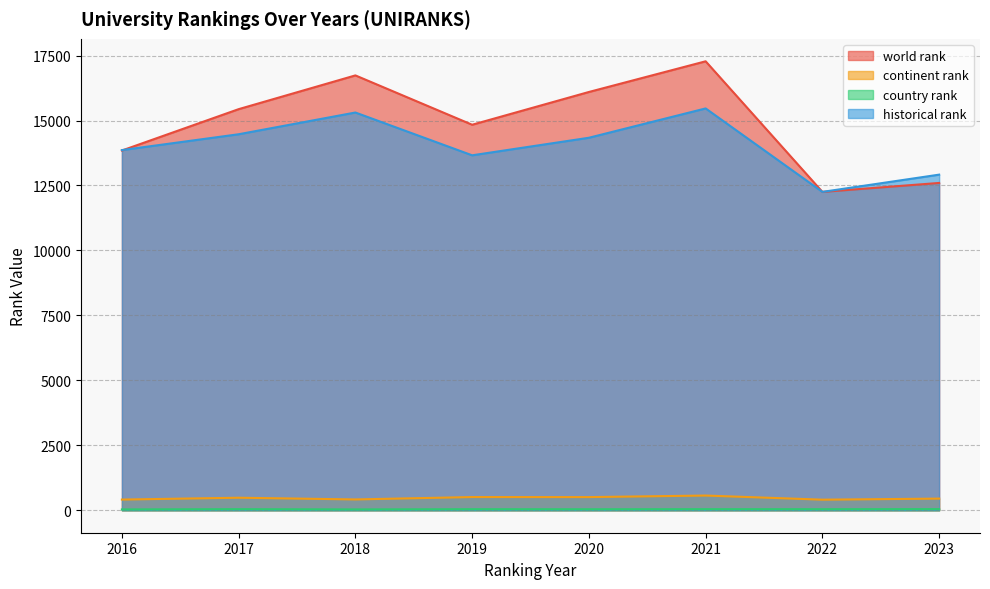

Which series has the largest range (max minus min)?

world rank